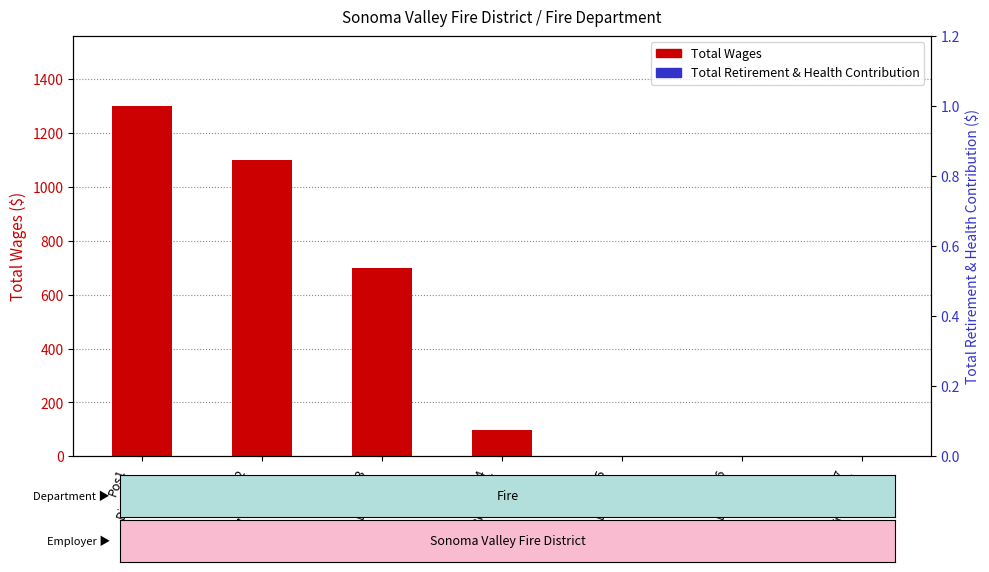

What is the greatest value displayed?

1300